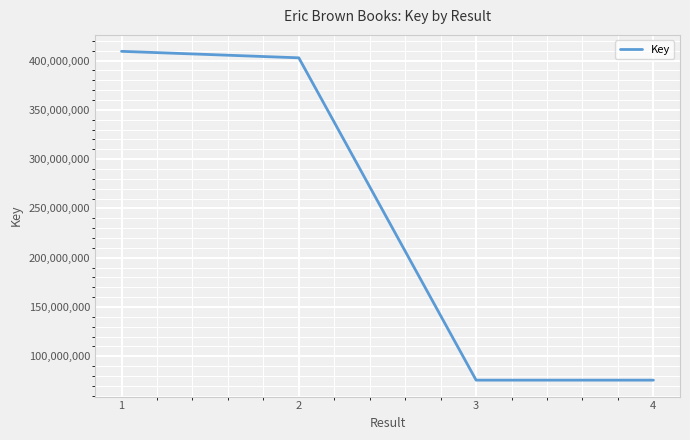

What is the minimum value shown in the chart?

75769628